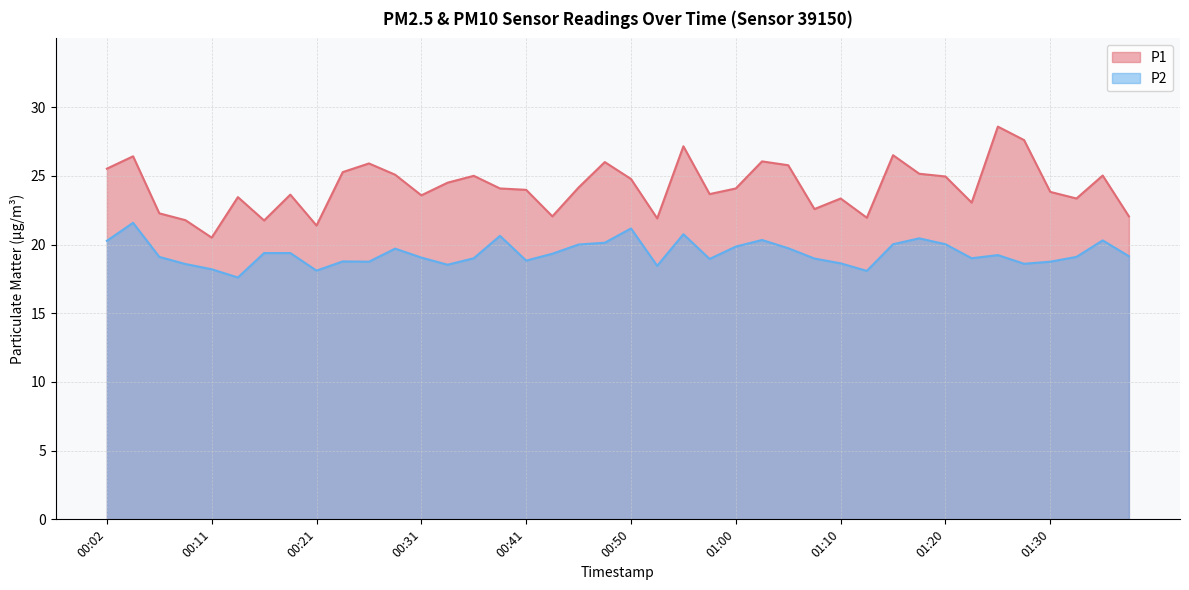

Reading left to right, what are all the values shown in this chart?

P1: 00:02=25.5	00:04=26.4	00:07=22.3	00:09=21.8	00:11=20.5	00:14=23.4	00:16=21.8	00:19=23.6	00:21=21.4	00:24=25.3	00:26=25.9	00:28=25.1	00:31=23.6	00:33=24.5	00:36=25.0	00:38=24.1	00:41=24.0	00:43=22.1	00:46=24.1	00:48=26.0	00:50=24.8	00:53=21.9	00:55=27.1	00:58=23.7	01:00=24.1	01:03=26.1	01:05=25.8	01:08=22.6	01:10=23.4	01:12=21.9	01:15=26.5	01:17=25.1	01:20=24.9	01:22=23.1	01:25=28.6	01:27=27.6	01:30=23.8	01:32=23.4	01:35=25.0	01:37=22.1
P2: 00:02=20.3	00:04=21.6	00:07=19.1	00:09=18.6	00:11=18.2	00:14=17.6	00:16=19.4	00:19=19.4	00:21=18.1	00:24=18.8	00:26=18.8	00:28=19.7	00:31=19.1	00:33=18.5	00:36=19.0	00:38=20.6	00:41=18.8	00:43=19.3	00:46=20.0	00:48=20.1	00:50=21.2	00:53=18.4	00:55=20.8	00:58=18.9	01:00=19.9	01:03=20.3	01:05=19.7	01:08=19.0	01:10=18.6	01:12=18.1	01:15=20.0	01:17=20.4	01:20=20.0	01:22=19.0	01:25=19.2	01:27=18.6	01:30=18.8	01:32=19.1	01:35=20.3	01:37=19.1